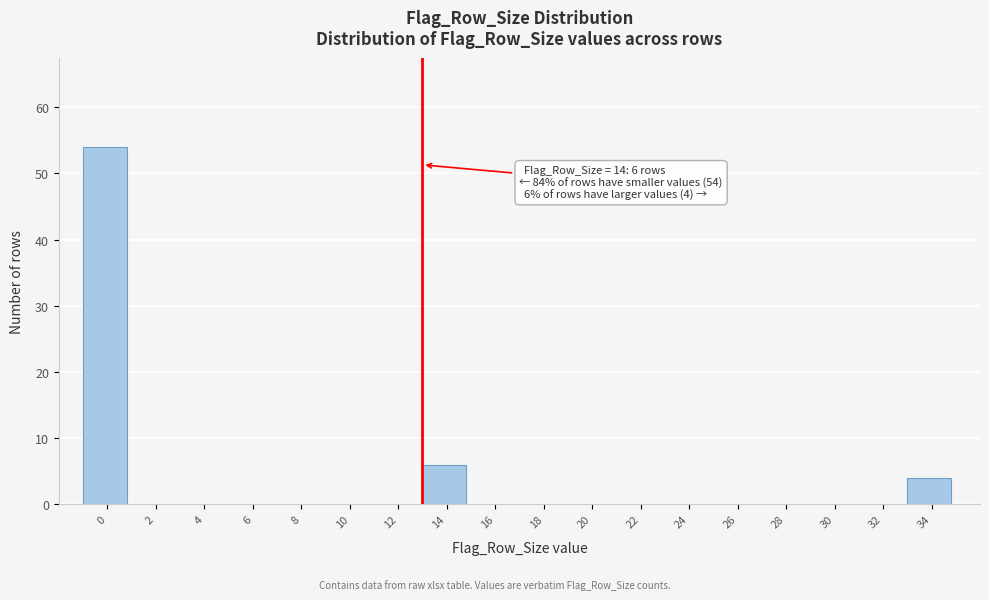

Reading left to right, extract all data points from this chart.

0=54	2=0	4=0	6=0	8=0	10=0	12=0	14=6	16=0	18=0	20=0	22=0	24=0	26=0	28=0	30=0	32=0	34=4